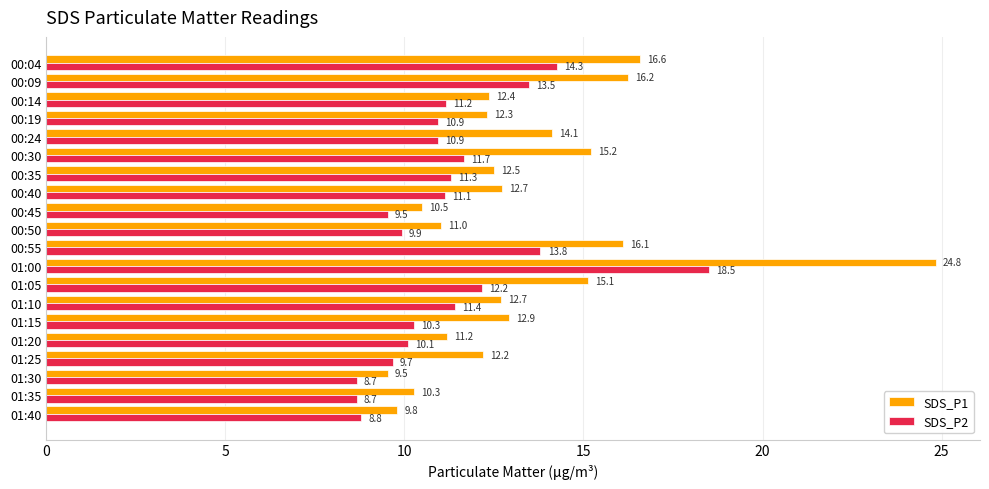

At how many categories does at least one series exceed 10?

18